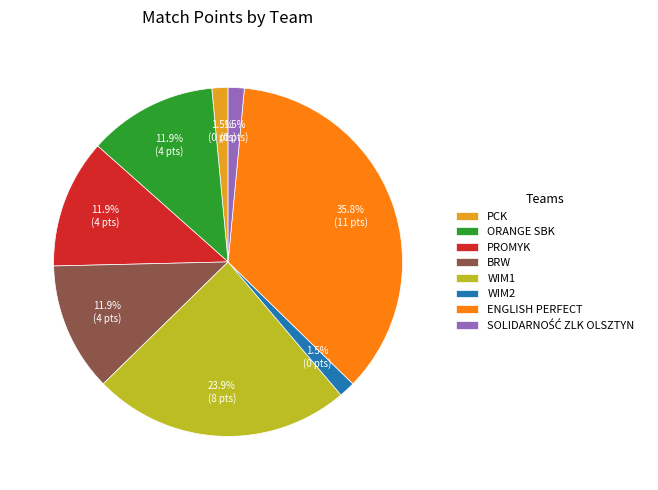

Which has a higher value, ENGLISH PERFECT or WIM2?

ENGLISH PERFECT